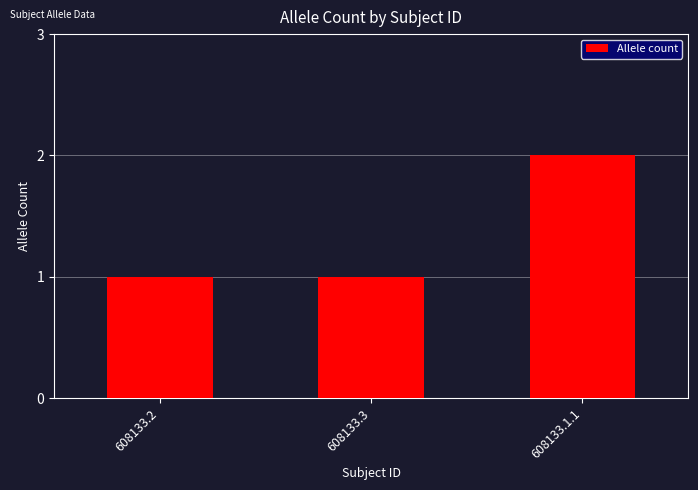

What is the sum of all values?

4